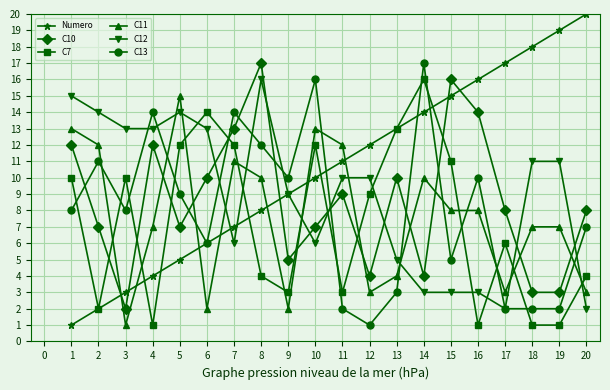

Rank the series at 1 from lowest to highest value.

Numero, C13, C7, C10, C11, C12